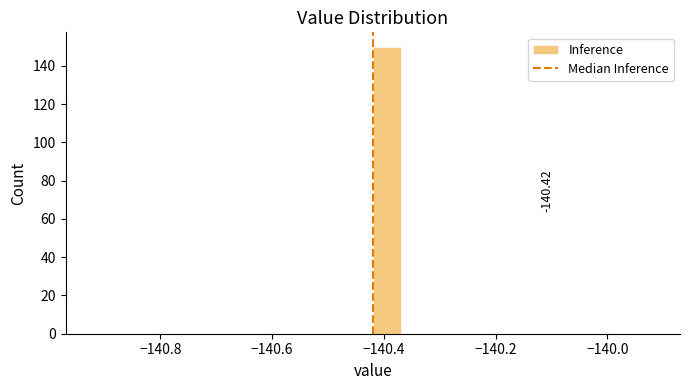

Around what value on the x-axis is the tallest bar? Give the approximate position of its centre, as read against the axis.

-140.40